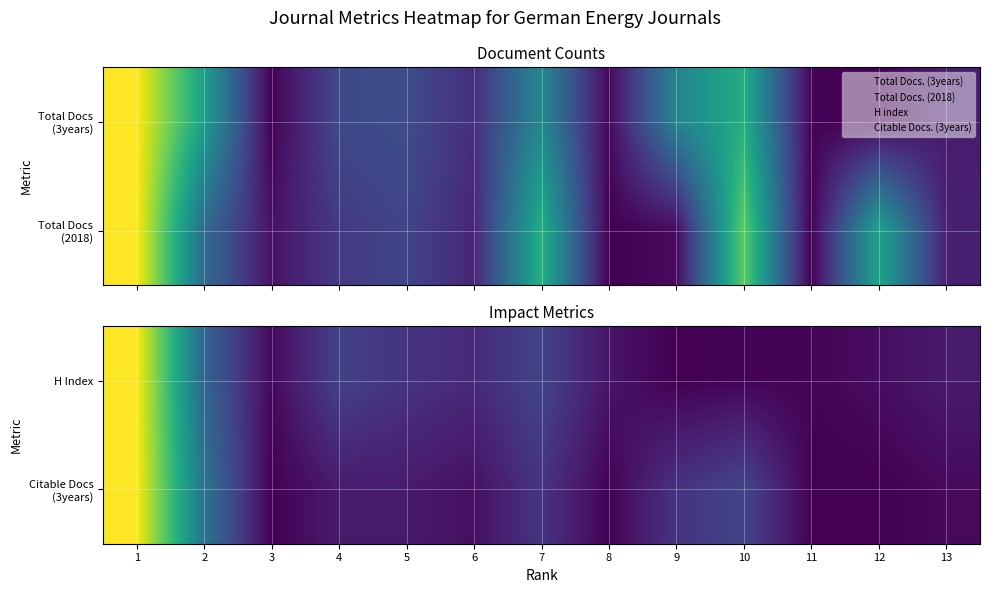

The H Index series shows 0.1 at 8. True or false?

False